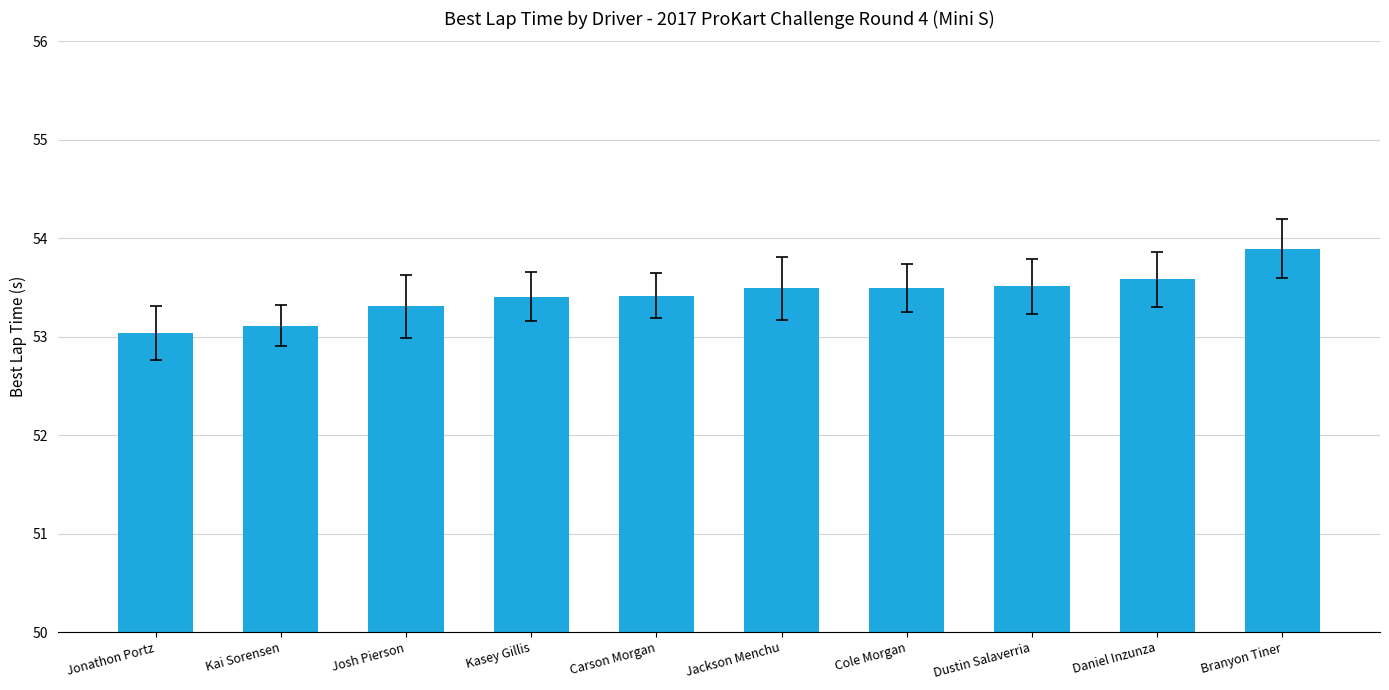

What is the smallest value displayed?

53.0